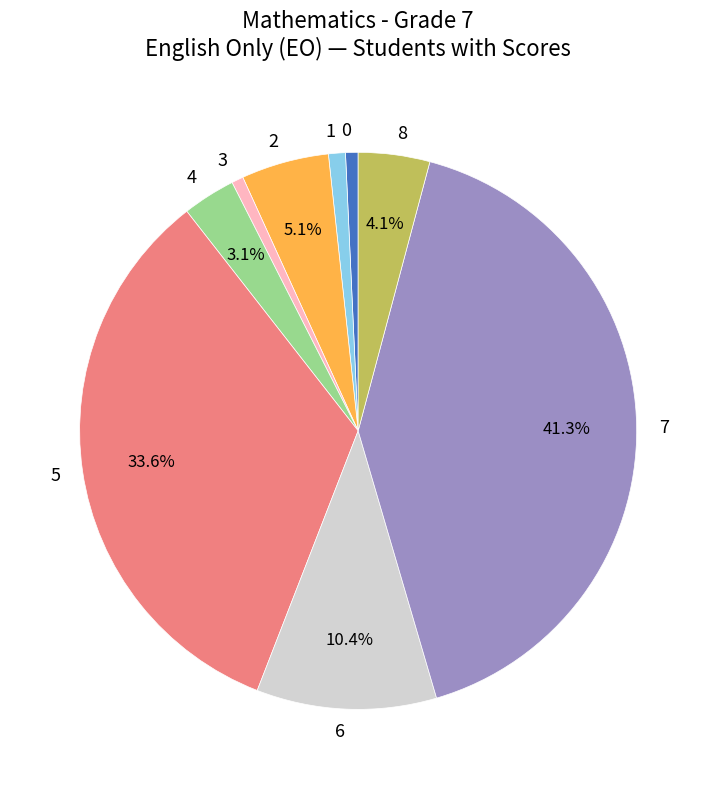

How many segments does this pie chart have?

9